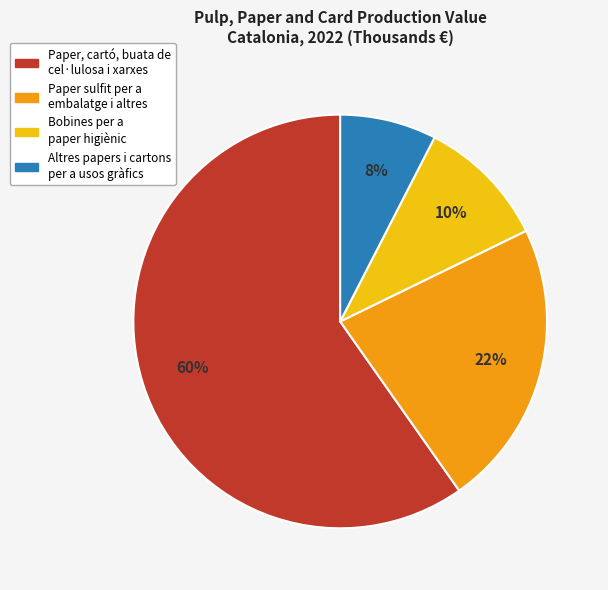

Is there a majority slice in this chart?

Yes